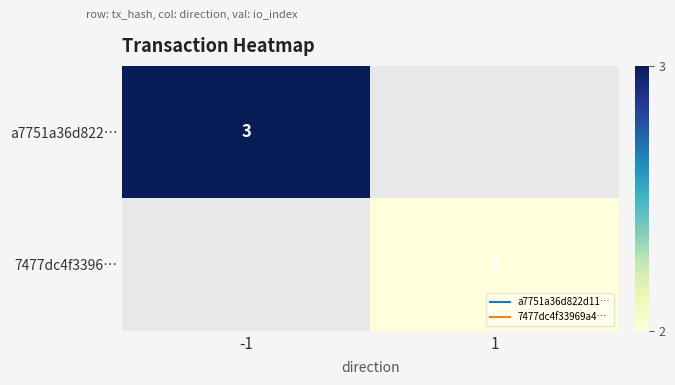

Is the value of a7751a36d822… at 1 greater than the value of 7477dc4f3396… at -1?

No